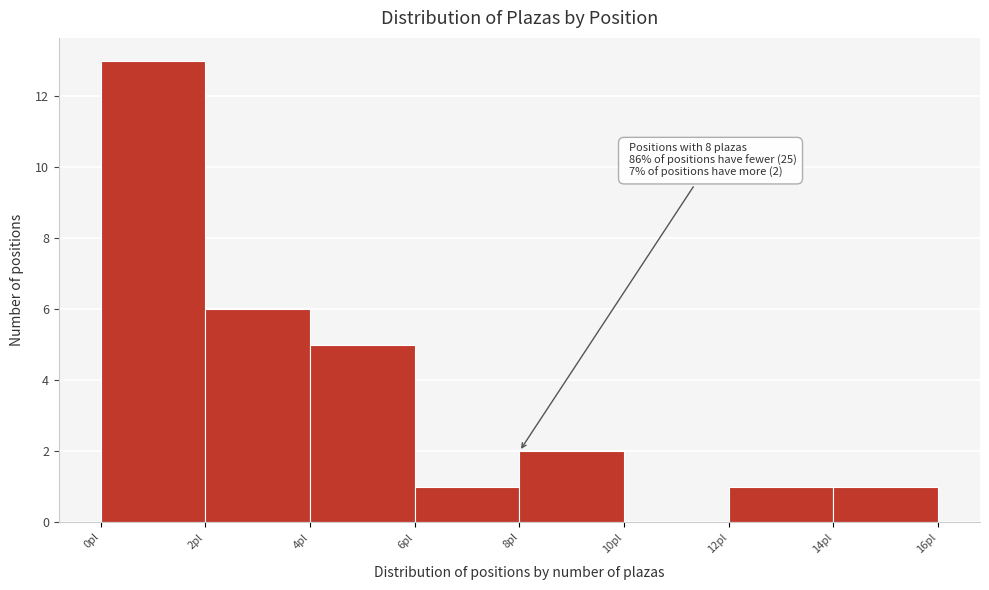

Over which range of the x-axis is the bar tallest?

0 to 2